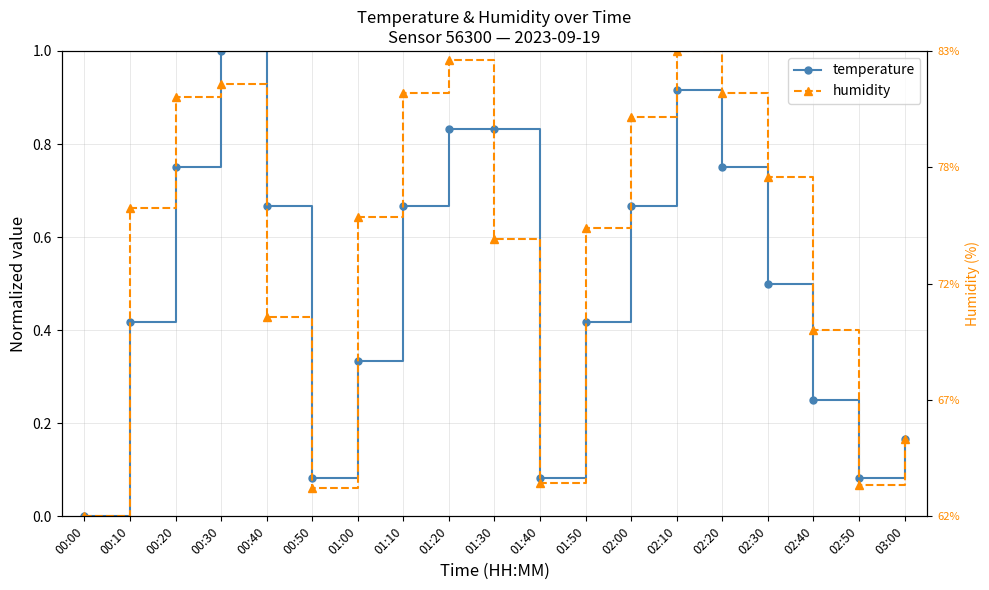

Which series has the largest total across all categories?

humidity